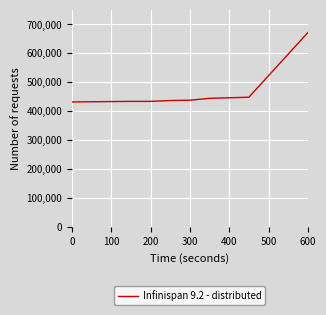

What is the greatest value displayed?

671802